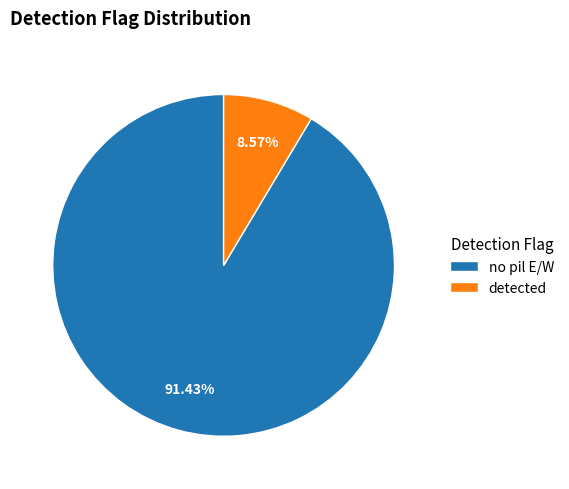

Rank the categories by value from highest to lowest.

no pil E/W, detected